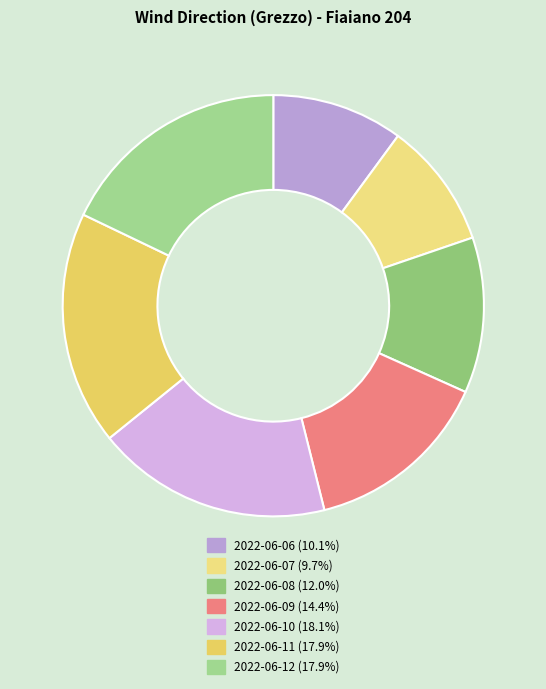

To the nearest percent, what is the combined percentage of 2022-06-07 and 2022-06-06?

20%